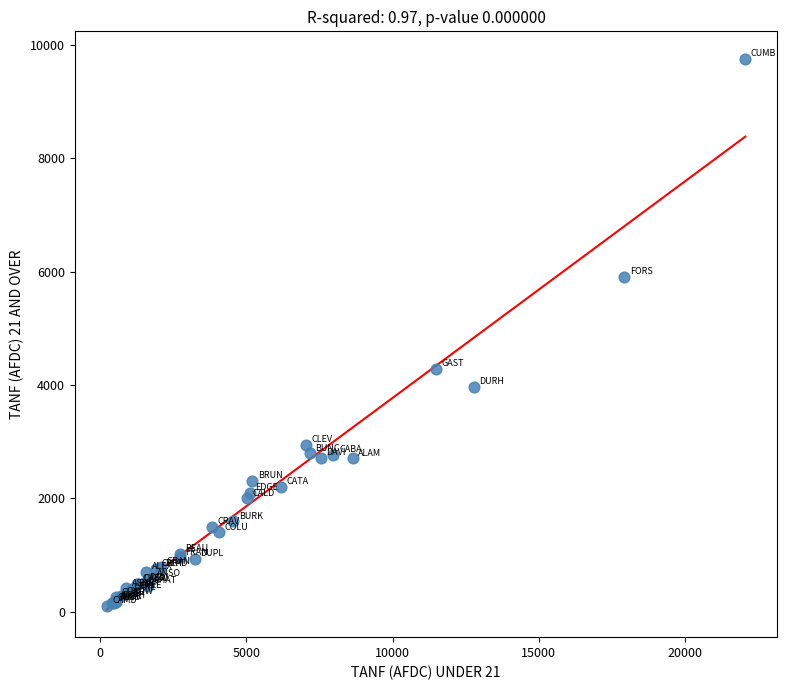

What Y value in the scatter plot is closest to 4924?

4285